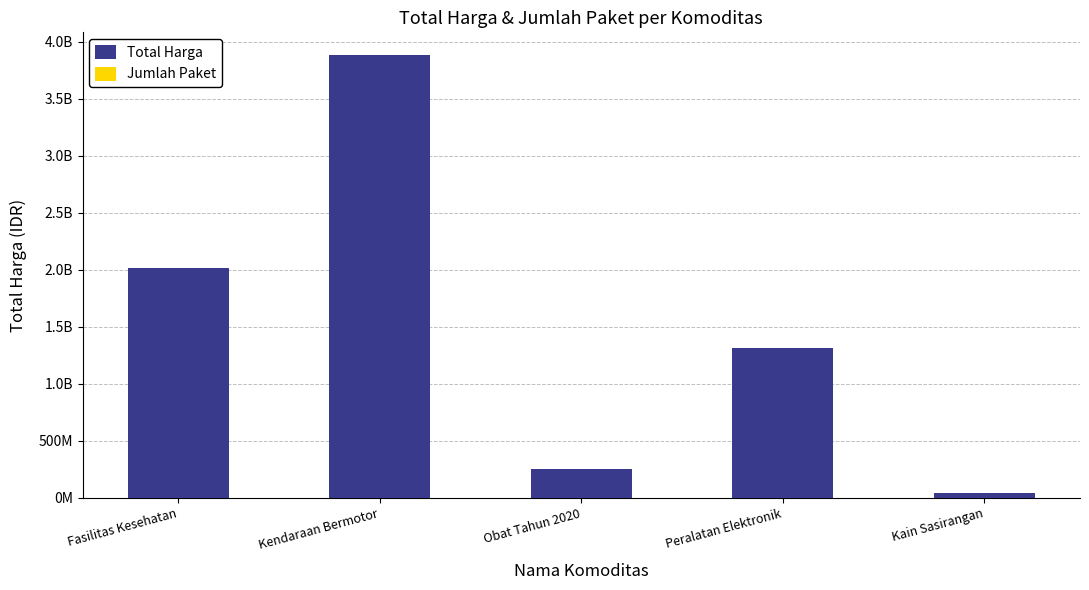

Reading left to right, what are all the values shown in this chart?

Total Harga: Fasilitas Kesehatan=2020218015	Kendaraan Bermotor=3888564100	Obat Tahun 2020=254065610	Peralatan Elektronik=1311171800	Kain Sasirangan=38075000
Jumlah Paket: Fasilitas Kesehatan=6	Kendaraan Bermotor=4	Obat Tahun 2020=16	Peralatan Elektronik=7	Kain Sasirangan=2